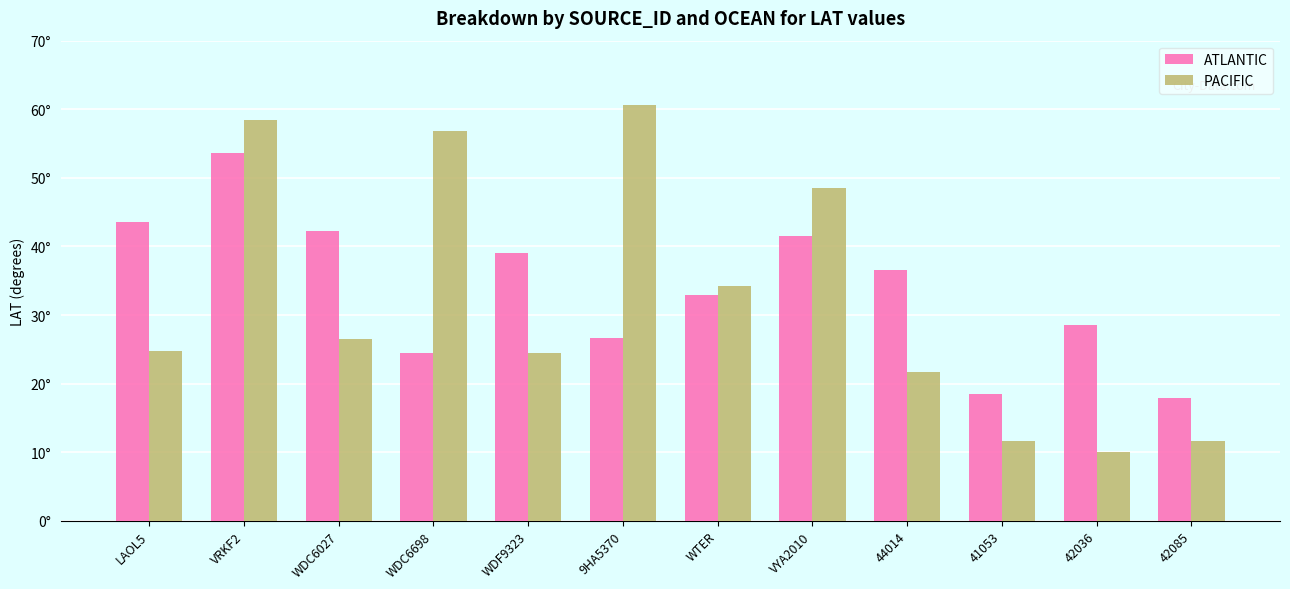

What is the spread (max minus min) of values at 42085?

6.2